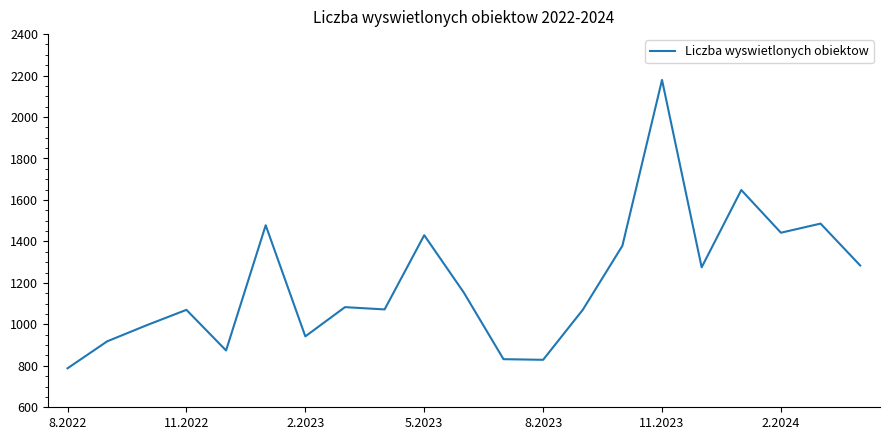

What is the difference between the maximum and minimum values?

1391